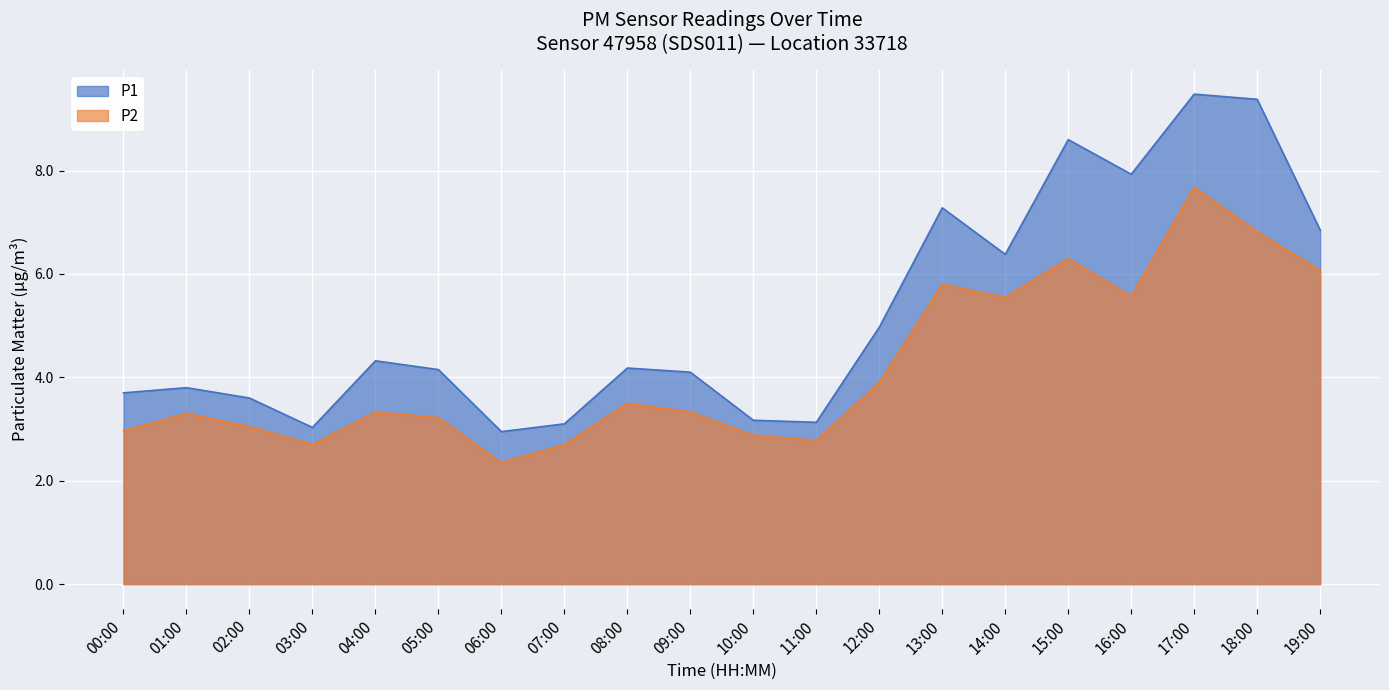

Reading left to right, transcribe all the data shown in this chart.

P1: 3.7	3.8	3.6	3.0	4.3	4.2	3.0	3.1	4.2	4.1	3.2	3.1	5.0	7.3	6.4	8.6	7.9	9.5	9.4	6.8
P2: 3.0	3.3	3.0	2.7	3.3	3.2	2.4	2.7	3.5	3.3	2.9	2.8	3.9	5.8	5.5	6.3	5.6	7.7	6.8	6.1